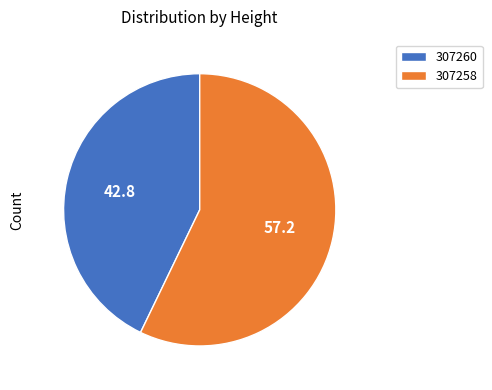

Do 307258 and 307260 together represent more than half of the pie?

Yes